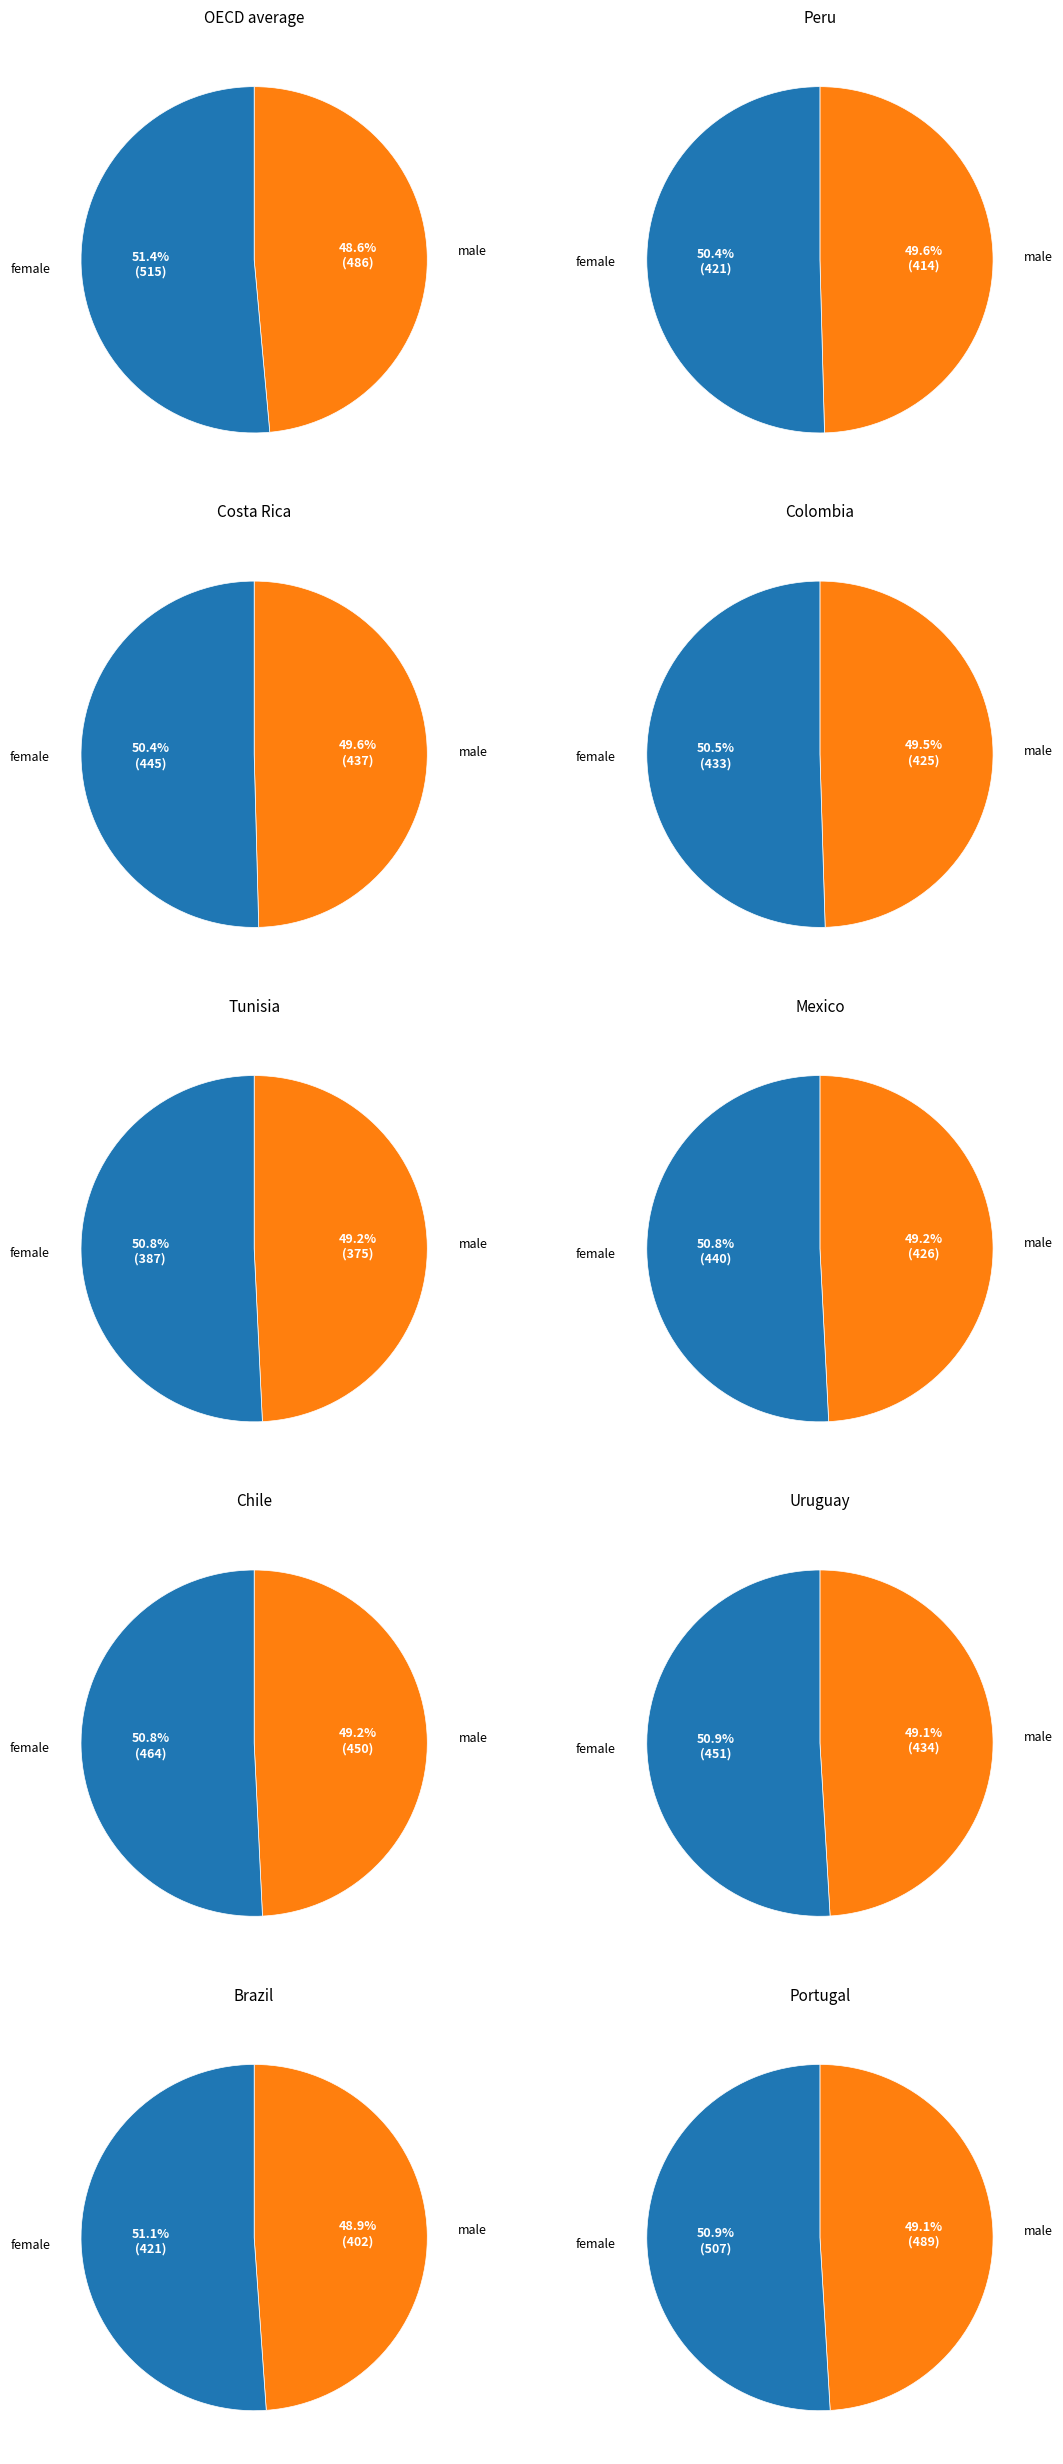

Does Tunisia represent more than half of the total?

No